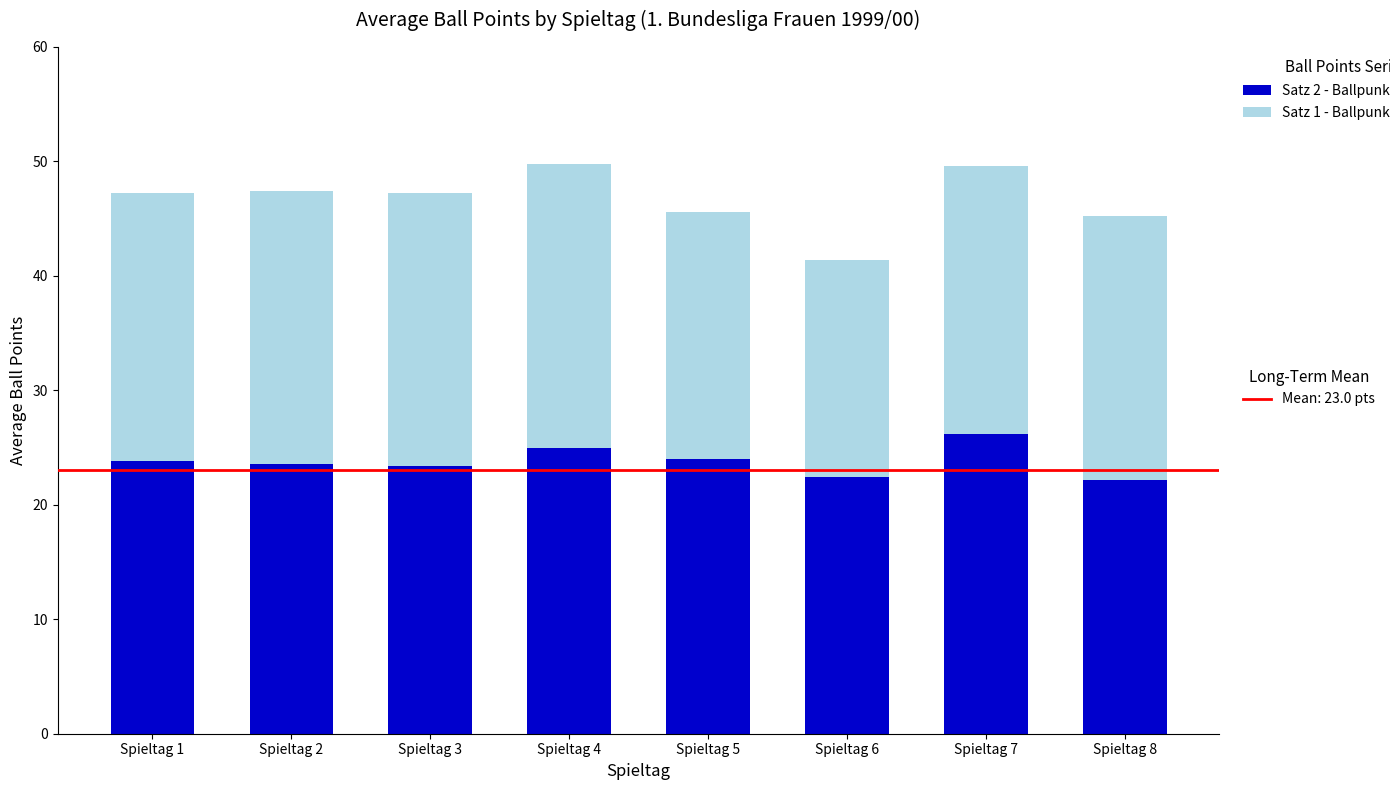

What is the total value across all series at Spieltag 5?

45.6